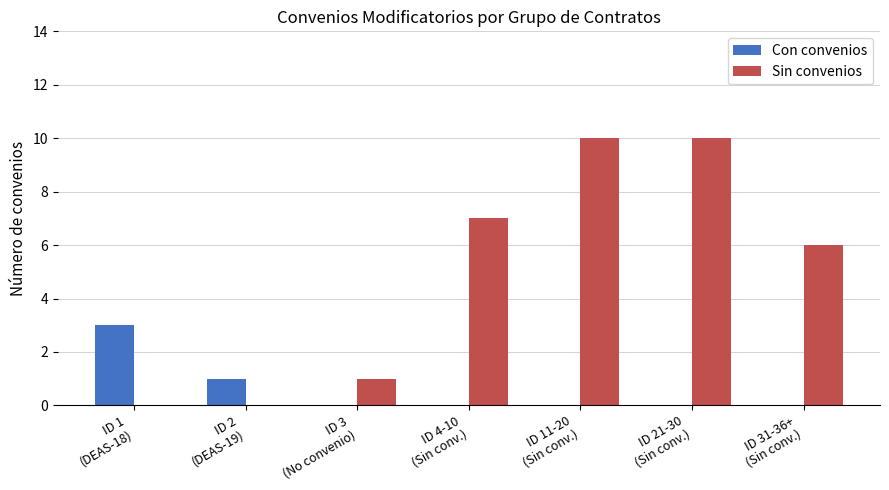

What is the sum of all Sin convenios values?

34